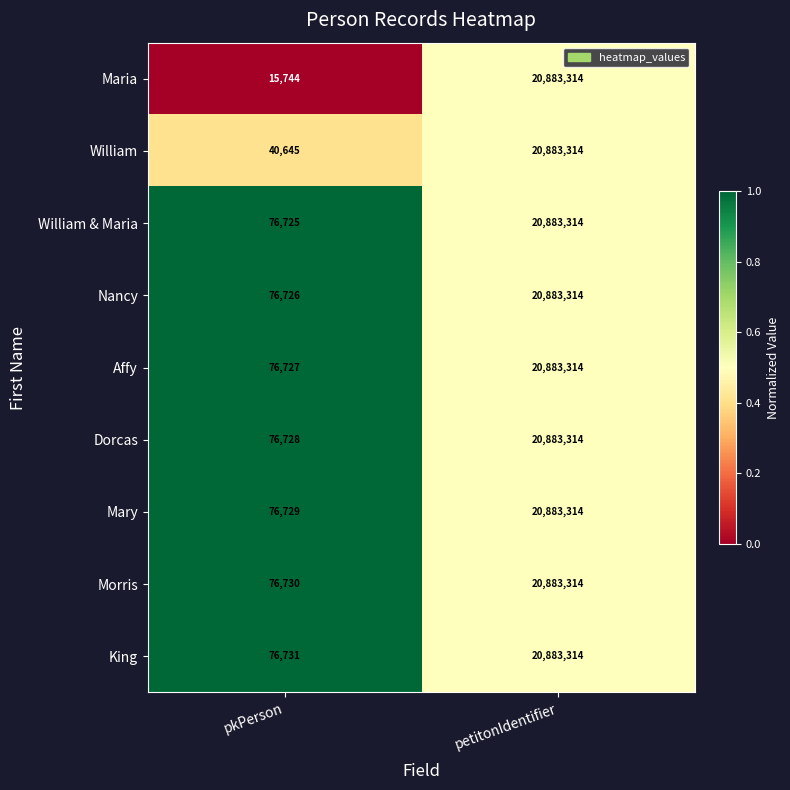

What is the difference between the Morris values at petitonIdentifier and pkPerson?

20806584